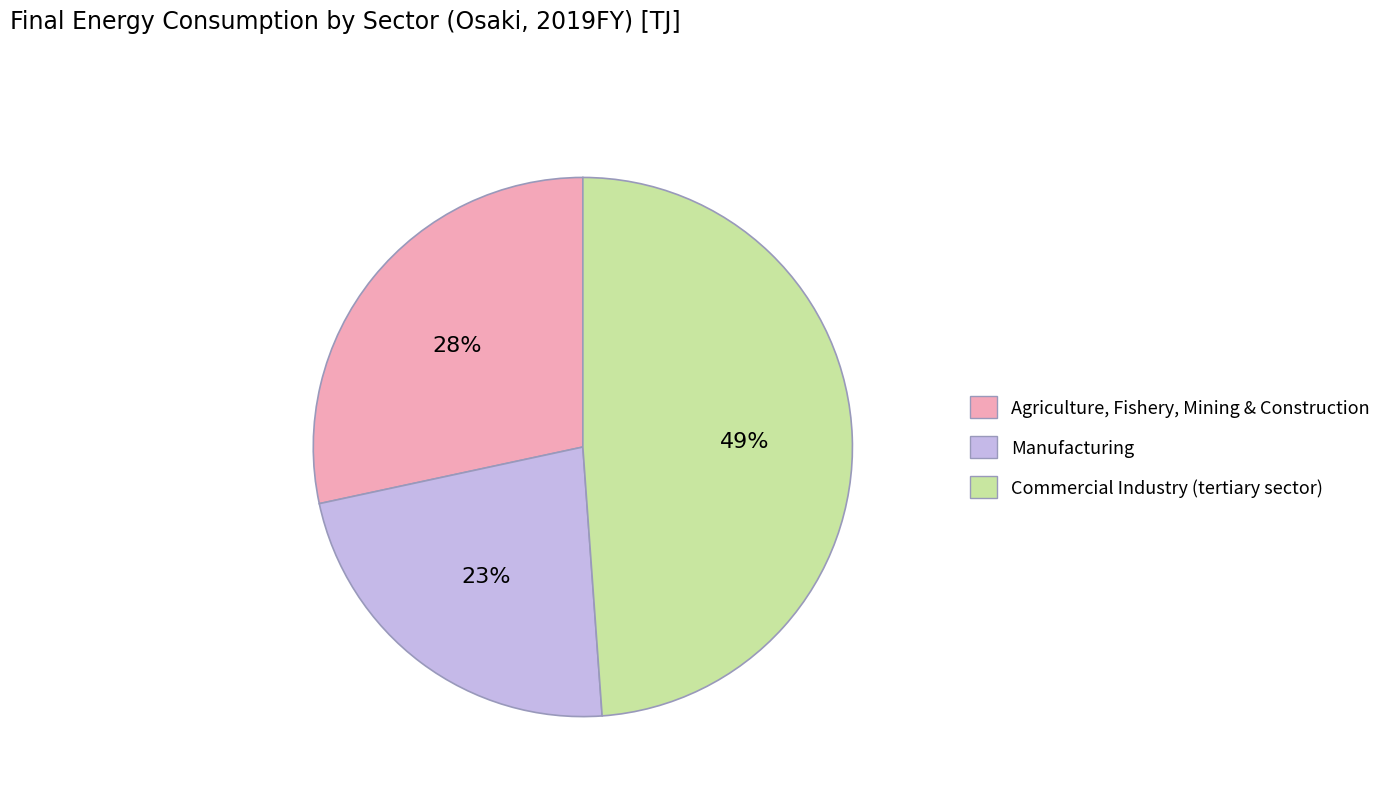

Count the number of slices in the pie.

3